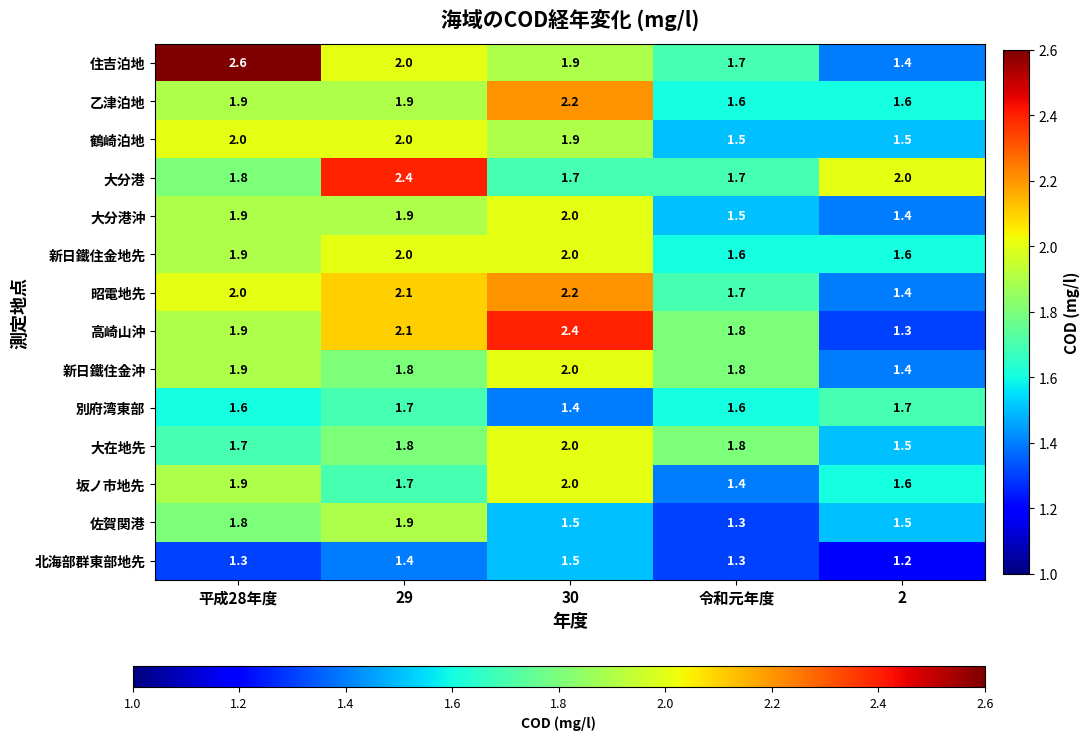

What is the spread (max minus min) of values at 2?

0.8